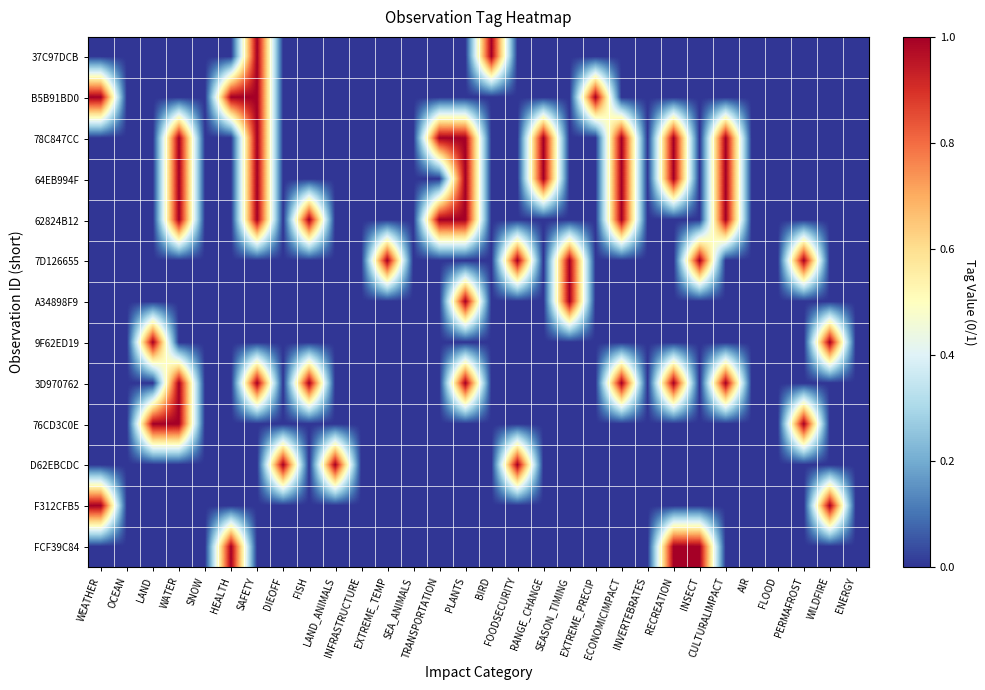

Which series has the largest total across all categories?

78C847CC